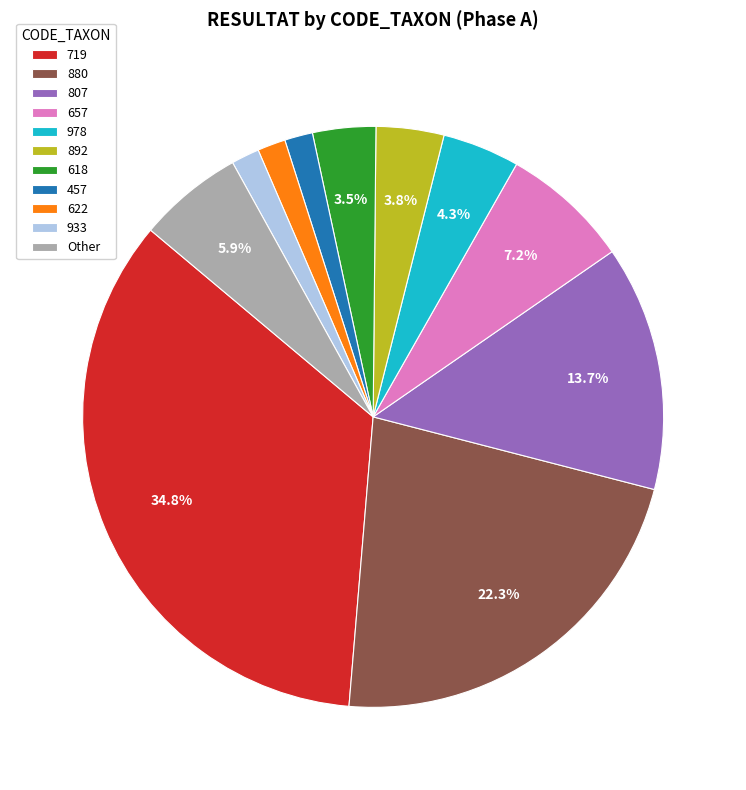

To the nearest percent, what is the difference between the largest and smallest slice percentages?

33%